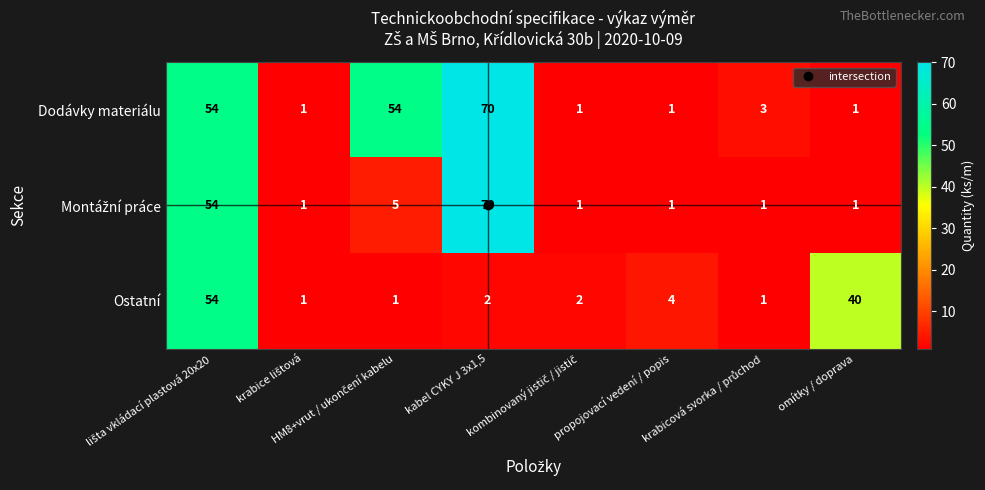

What is the maximum value for Ostatní?

54